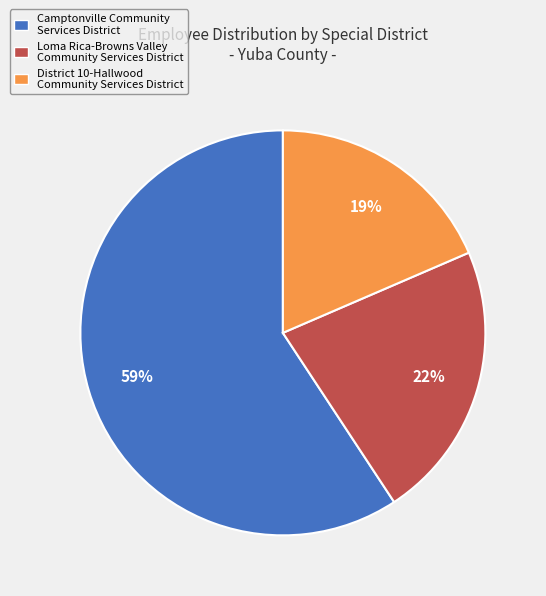

Which slice represents more than half of the pie?

Camptonville Community Services District